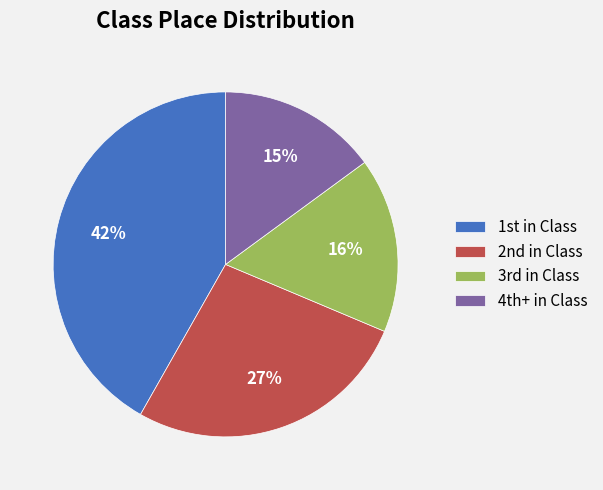

To the nearest percent, what is the difference between the largest and smallest slice percentages?

27%